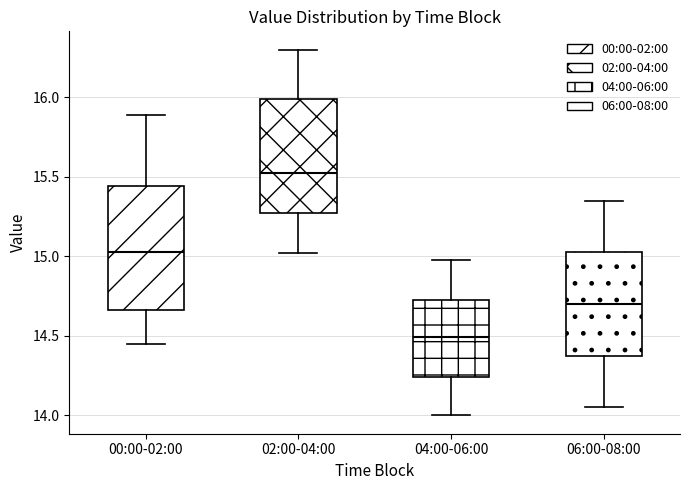

Reading left to right, transcribe this box plot: for each box, give where its median line is, the range the box spans, and where its two whiskers end, as read against the y-axis. The values are not printed on the chart, so give them approximately, as read against the axis.

00:00-02:00: median 15.05, box 14.65 to 15.45, whiskers 14.45 to 15.90
02:00-04:00: median 15.55, box 15.25 to 16.00, whiskers 15.00 to 16.30
04:00-06:00: median 14.50, box 14.25 to 14.75, whiskers 14.00 to 15.00
06:00-08:00: median 14.70, box 14.35 to 15.05, whiskers 14.05 to 15.35